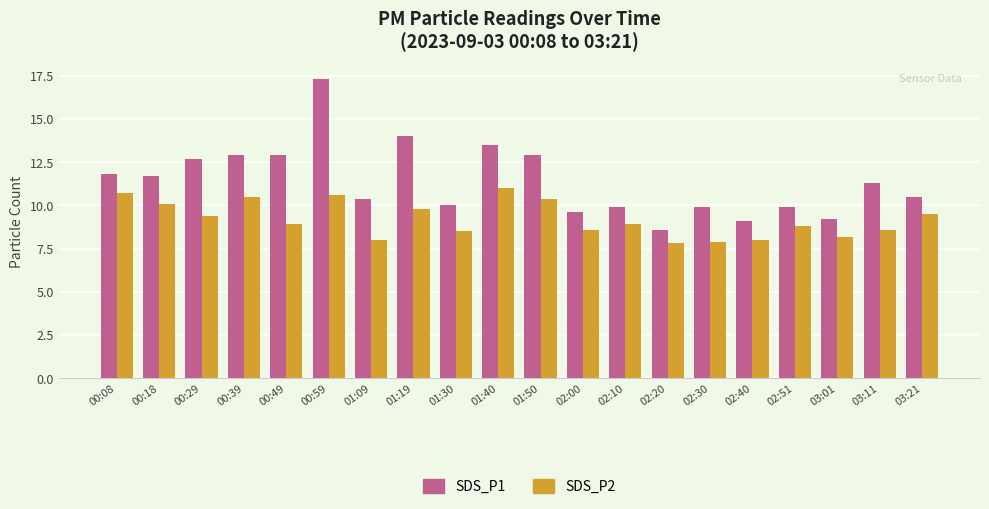

What position from the left is 02:10?

13